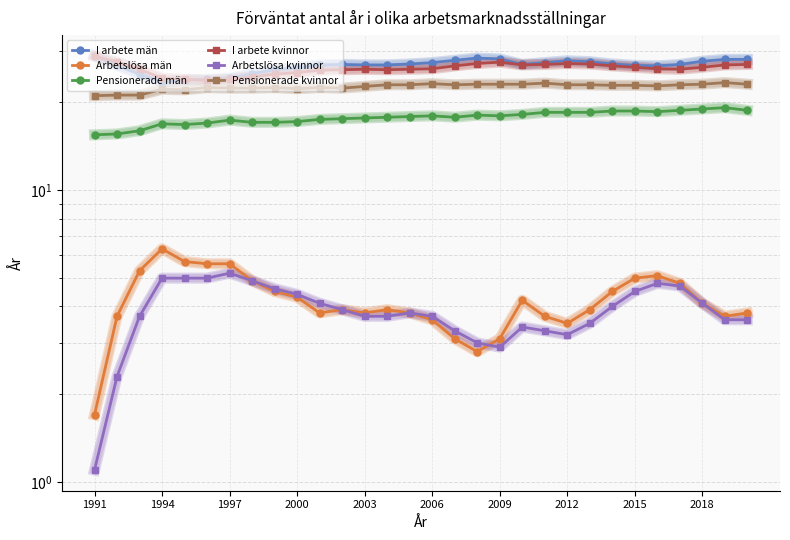

What is the smallest value displayed?

1.1